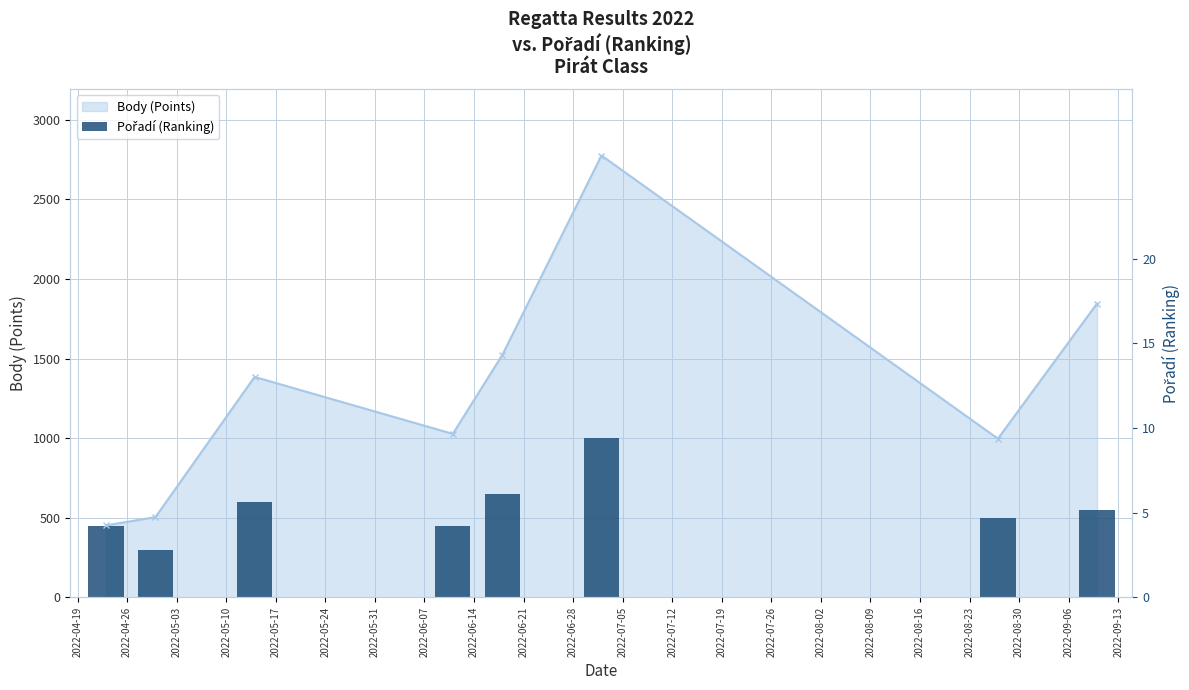

True or false: Pořadí (Ranking) has a value of 883 at 2022-05-03.

False